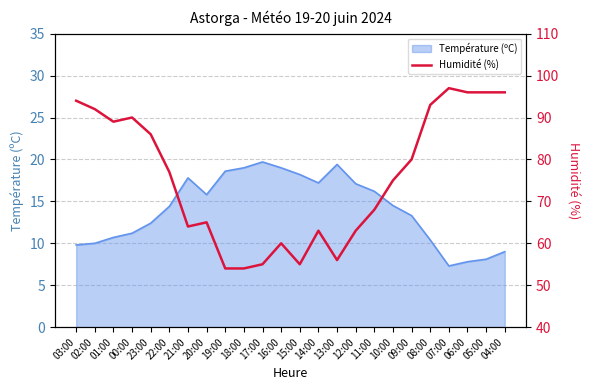

Is it true that Température (ºC) equals 6.2 at 19:00?

False